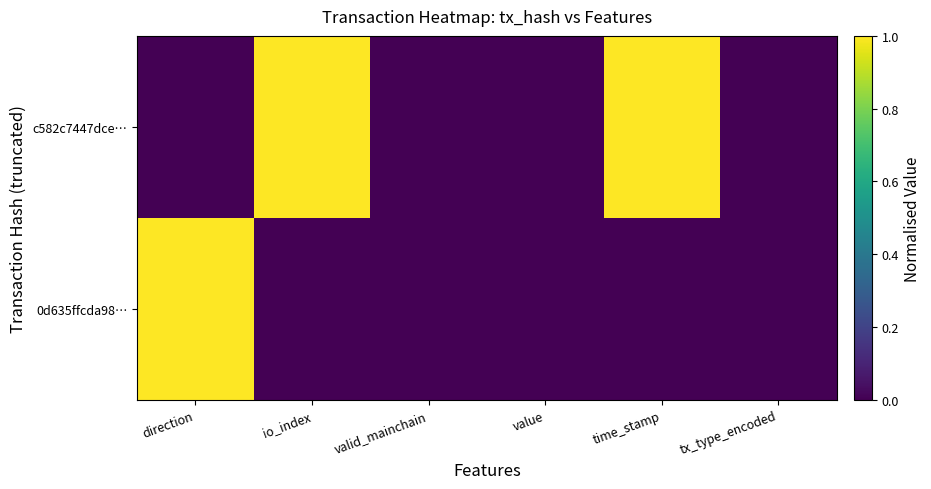

Between tx_type_encoded and direction, which is larger?

tx_type_encoded